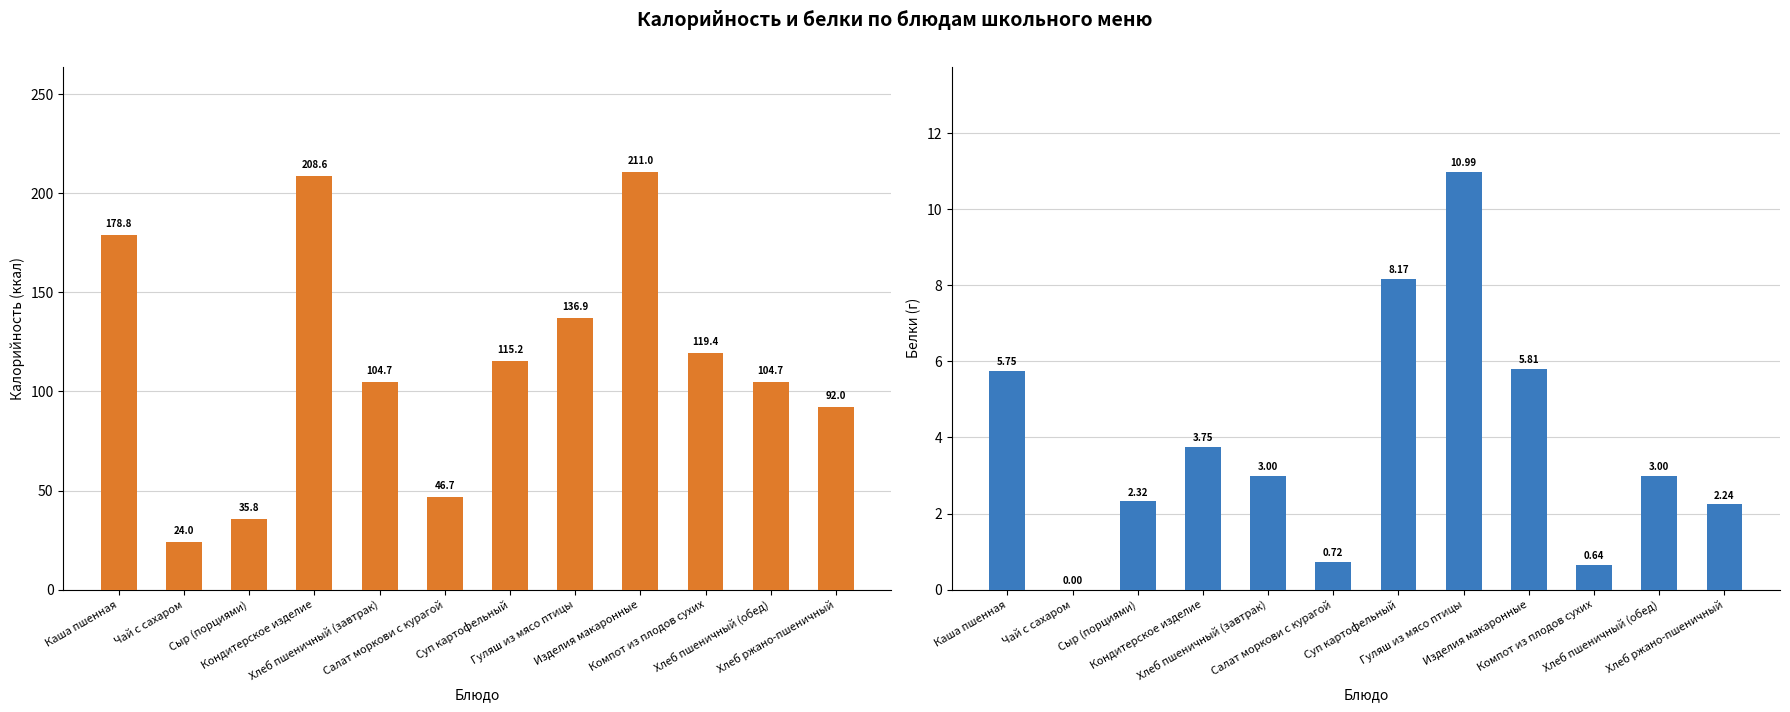

Which series has the largest total across all categories?

Калорийность